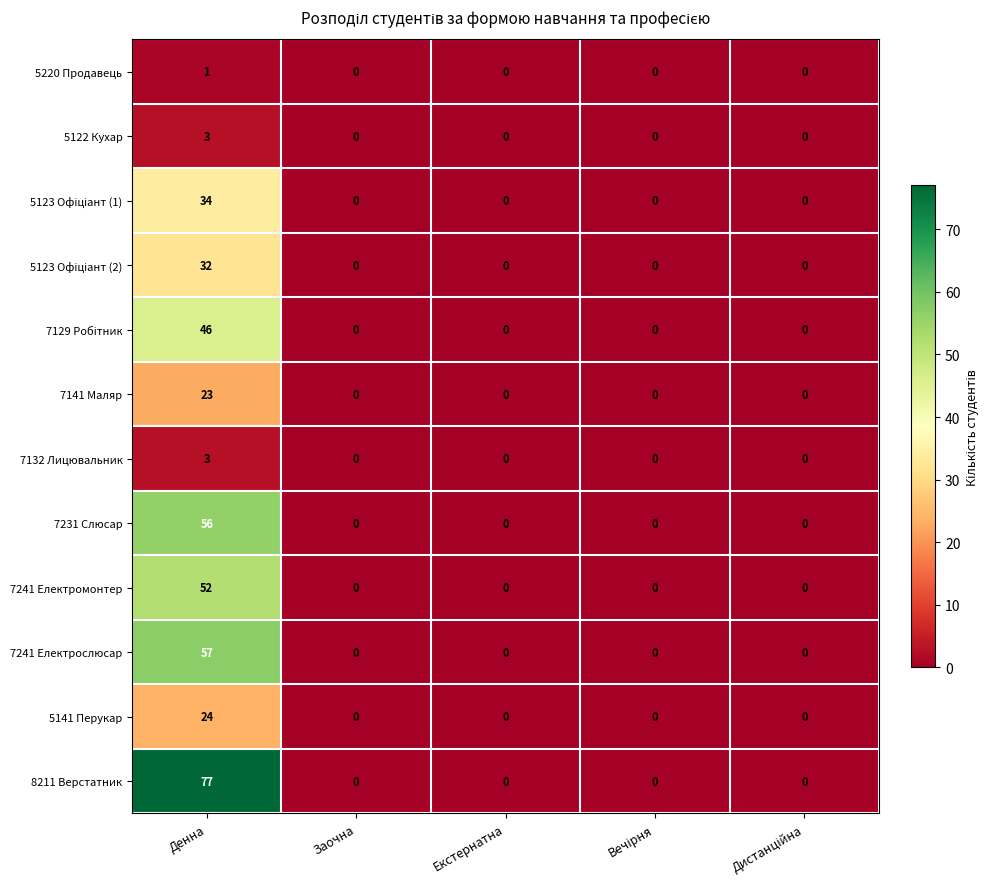

At which category does the chart reach its peak across all series?

Денна